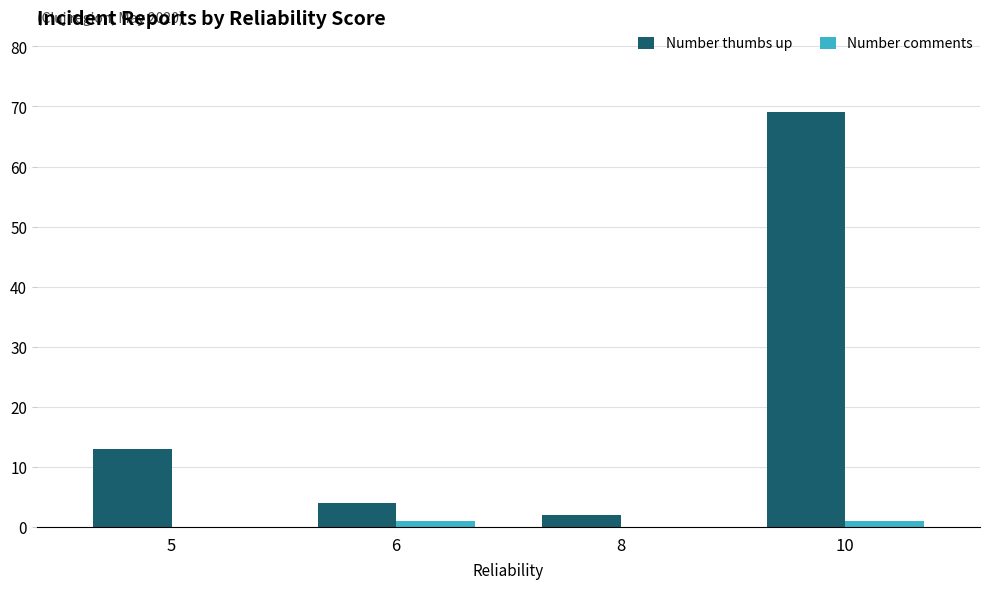

Reading right to left, extract all data points from this chart.

Number thumbs up: 10=69	8=2	6=4	5=13
Number comments: 10=1	8=0	6=1	5=0